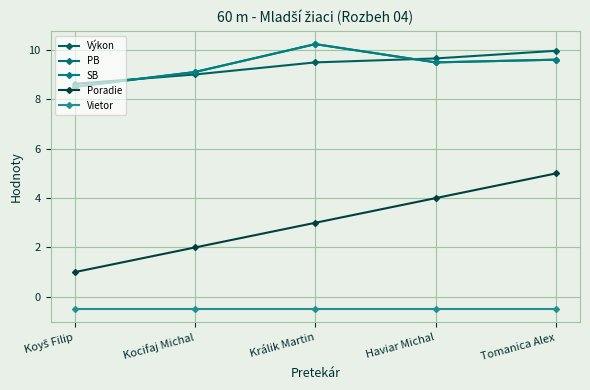

Reading left to right, transcribe all the data shown in this chart.

Výkon: 8.6	9.0	9.5	9.7	10.0
PB: 8.5	9.1	10.2	9.5	9.6
SB: 8.5	9.1	10.2	9.5	9.6
Poradie: 1.0	2.0	3.0	4.0	5.0
Vietor: -0.5	-0.5	-0.5	-0.5	-0.5